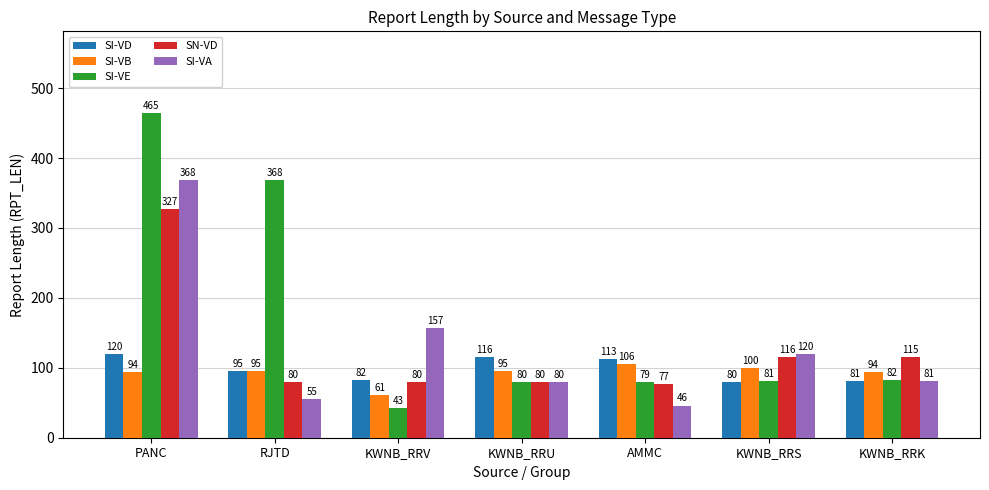

The SI-VA series shows 81 at KWNB_RRK. True or false?

True